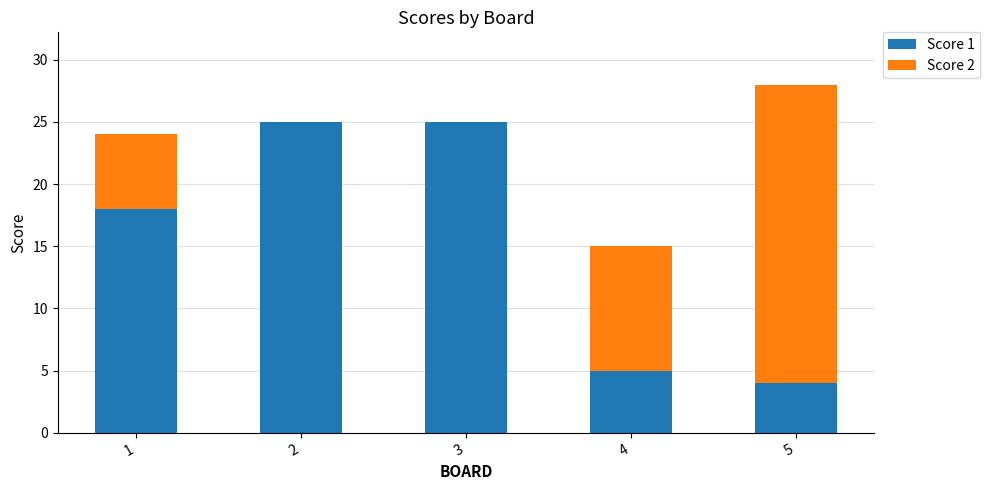

At which category is the sum across all series the highest?

5